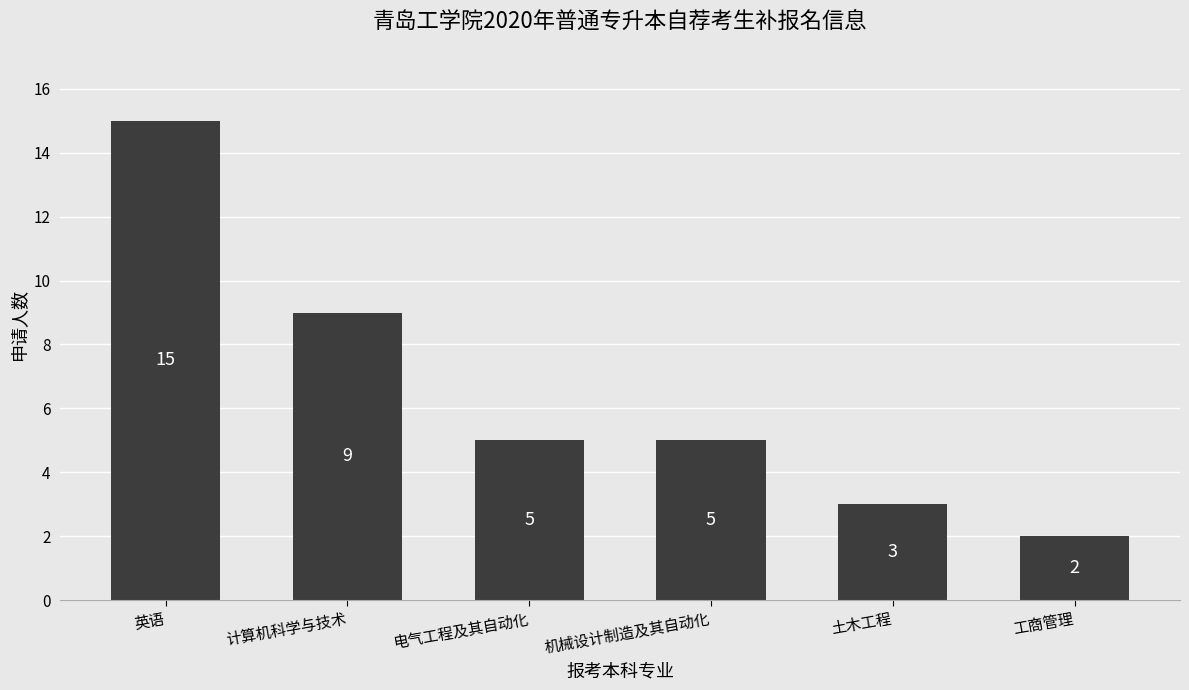

What is the value of the 1st bar from the left?

15